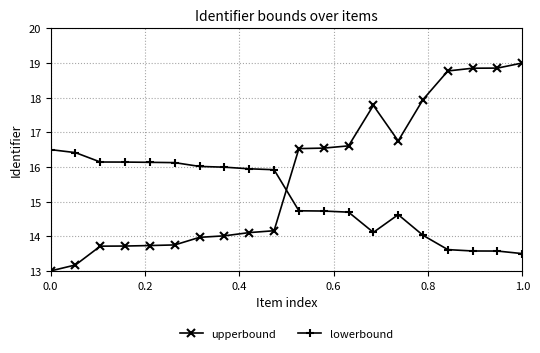

What are all the series names shown in the legend?

upperbound, lowerbound